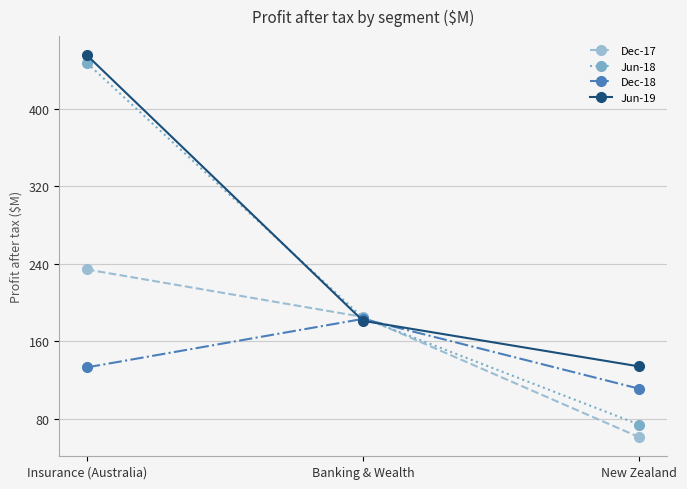

How many lines are shown in the chart?

4